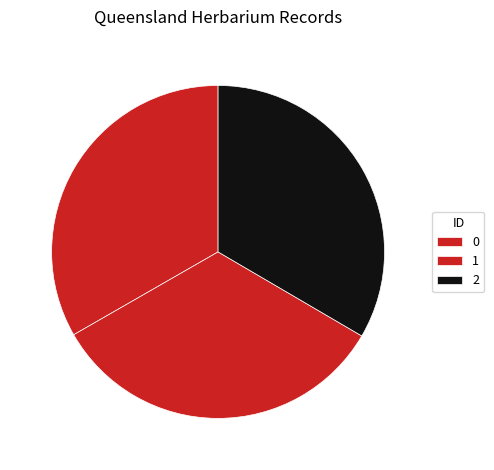

To the nearest percent, what portion does 0 represent?

33%